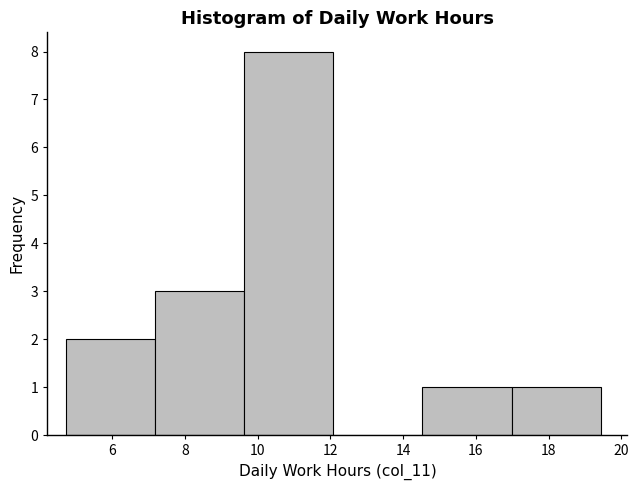

How tall is the bar that spans 7.2 to 9.6 on the x-axis? Neither the bar edges nor the heights are printed on the chart, so give them approximately, as read against the axes.

3